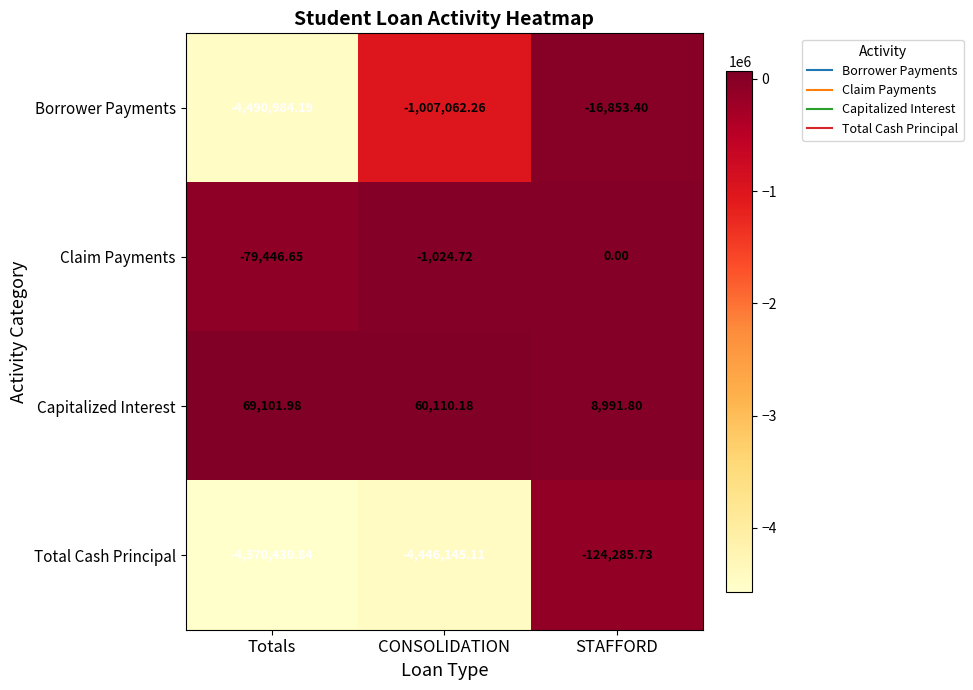

What is the spread (max minus min) of values at STAFFORD?

133277.5